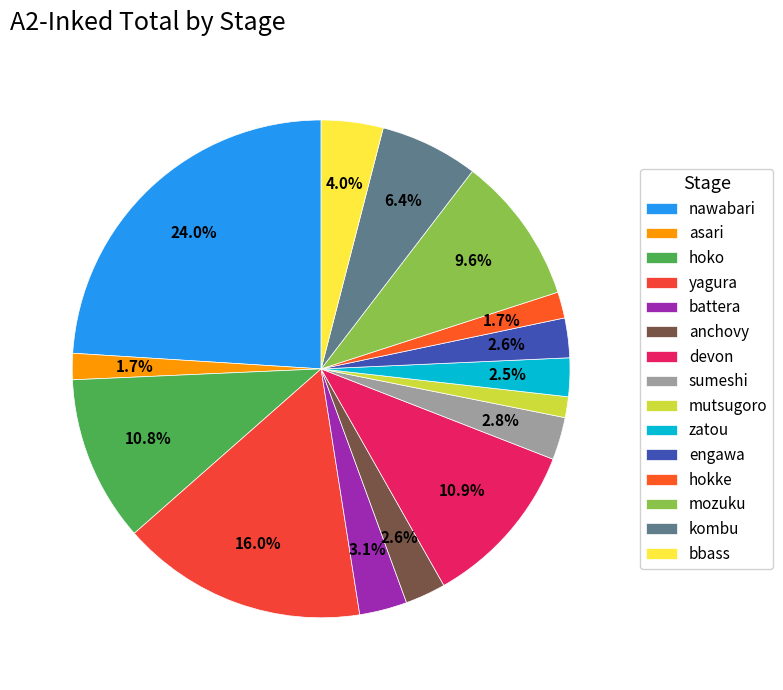

Does any single category account for the majority?

No